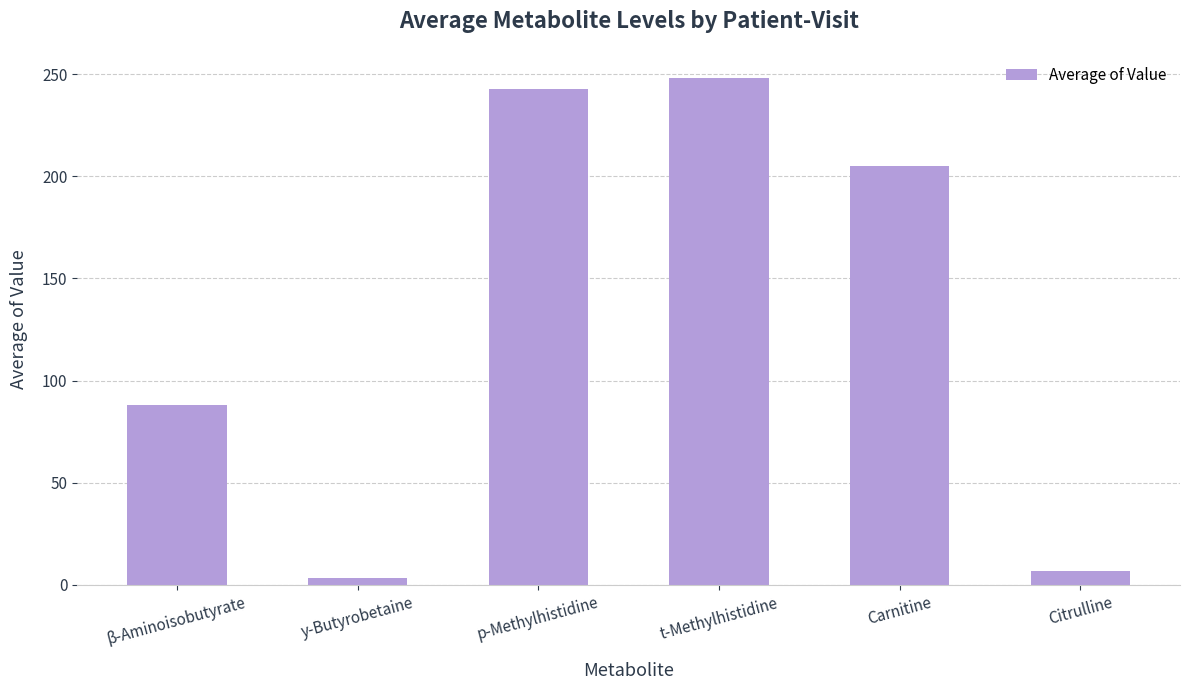

Where does the data first go above 205?

p-Methylhistidine